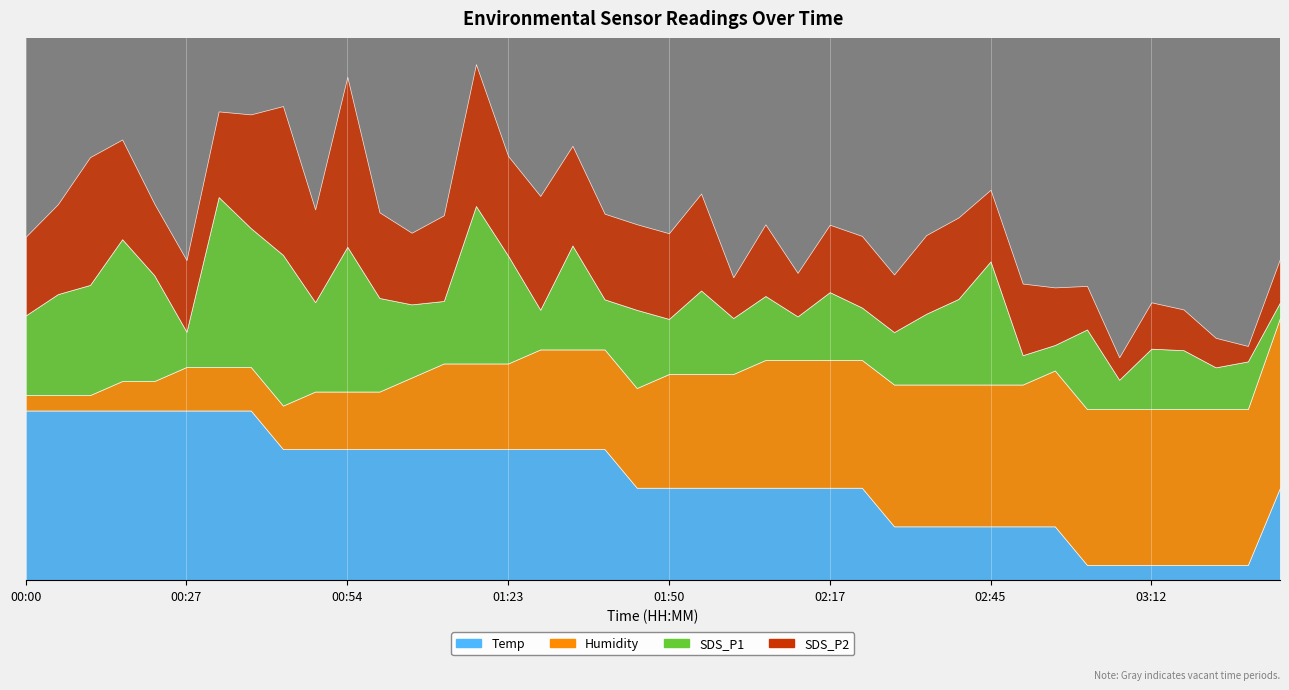

Rank the categories by Humidity value from lowest to highest.

00:00, 00:06, 00:11, 00:17, 00:22, 00:27, 00:33, 00:38, 00:43, 00:49, 00:54, 00:59, 01:05, 01:11, 01:16, 01:23, 01:28, 01:34, 01:39, 01:44, 01:50, 01:55, 02:01, 02:06, 02:11, 02:17, 02:23, 02:28, 02:34, 02:39, 02:45, 02:50, 02:56, 03:01, 03:07, 03:12, 03:18, 03:23, 03:28, 03:34